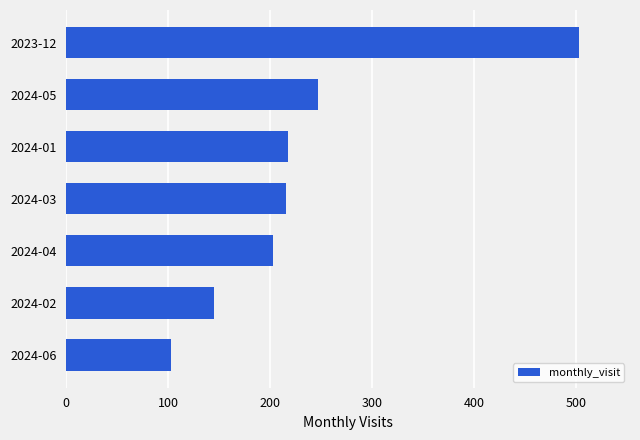

What is the minimum value shown in the chart?

103